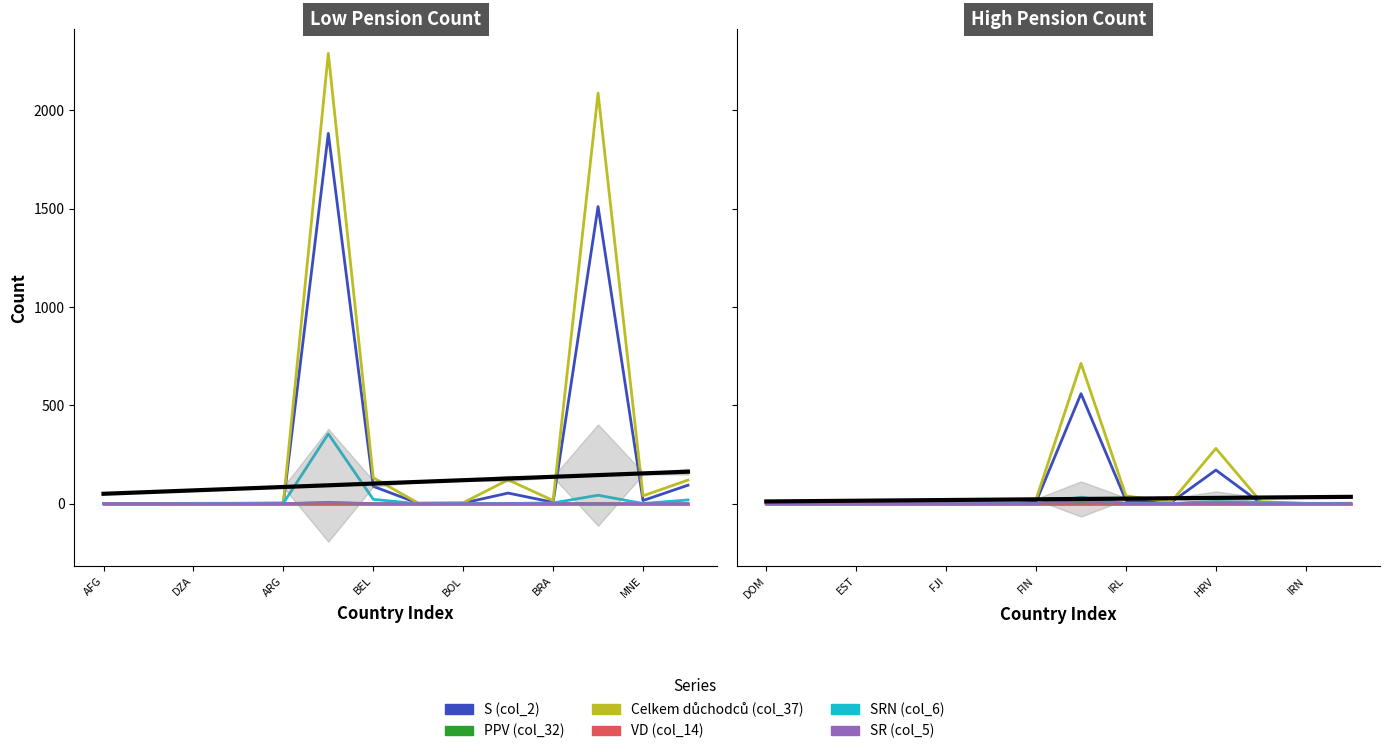

What are all the series names shown in the legend?

S (col_2), PPV (col_32), Celkem důchodců (col_37), VD (col_14), SRN (col_6), SR (col_5)